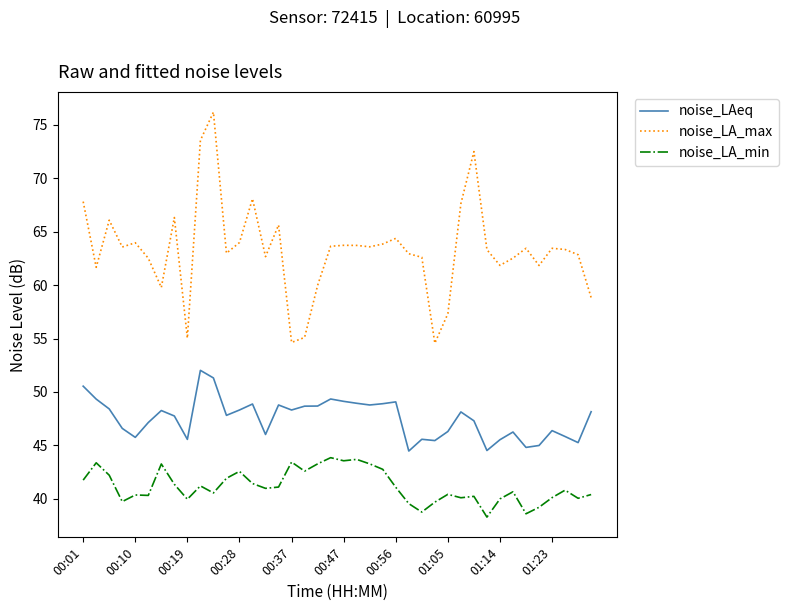

Which series has the largest total across all categories?

noise_LA_max